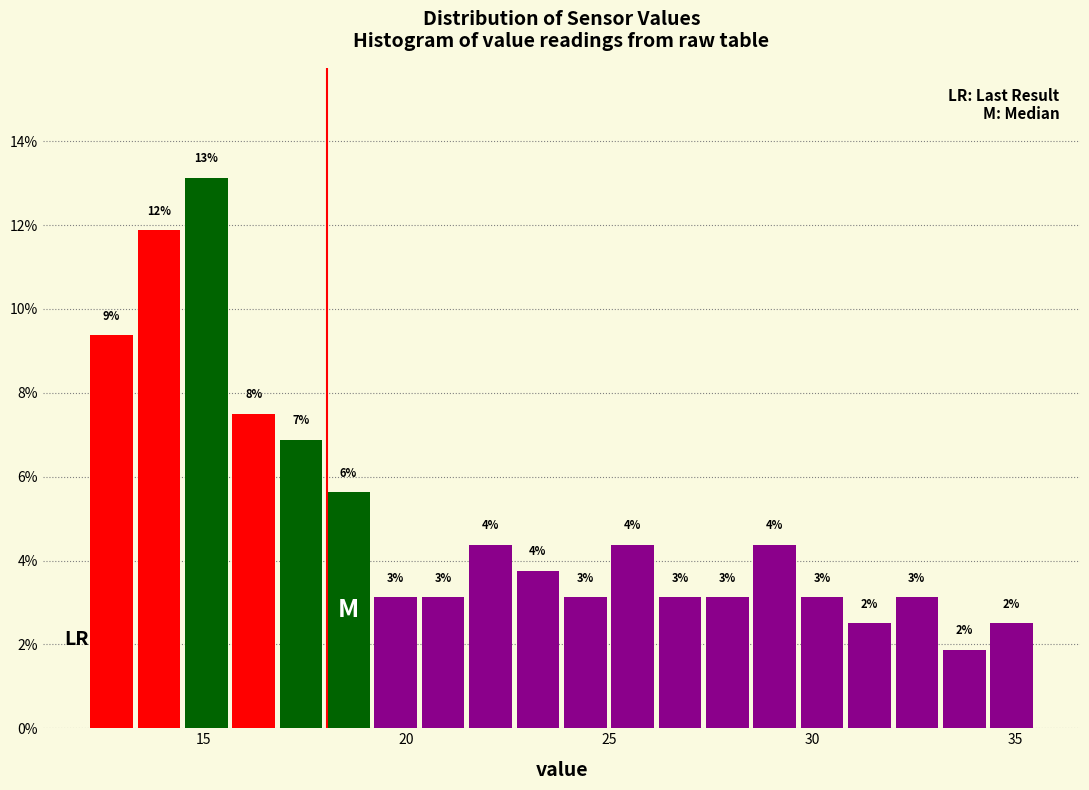

Read against the x-axis, roughly where is the centre of the tallest bar?

15.0